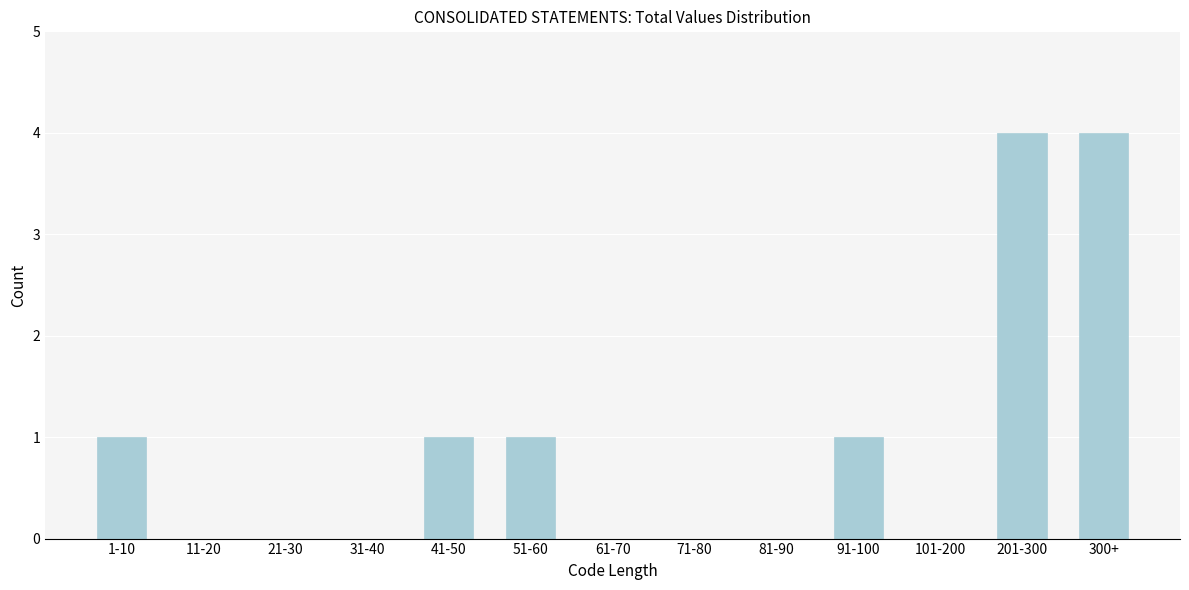

Reading left to right, what are all the values shown in this chart?

1-10=1	11-20=0	21-30=0	31-40=0	41-50=1	51-60=1	61-70=0	71-80=0	81-90=0	91-100=1	101-200=0	201-300=4	300+=4